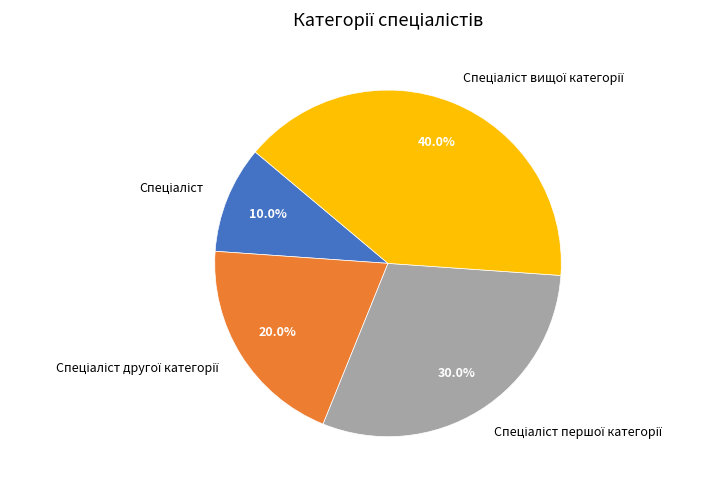

How many segments does this pie chart have?

4